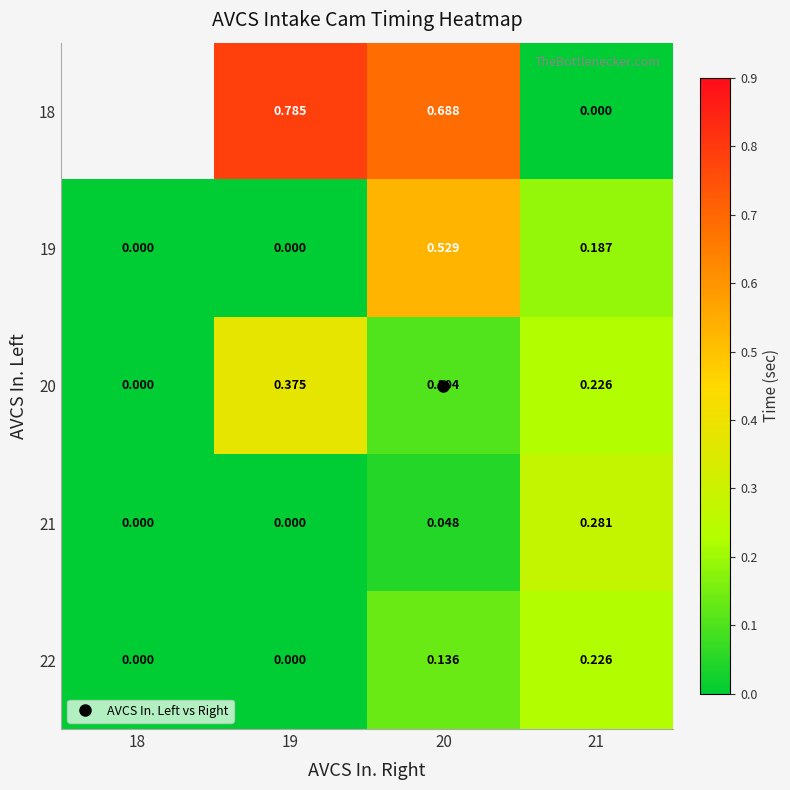

What is the maximum value shown in the chart?

0.8